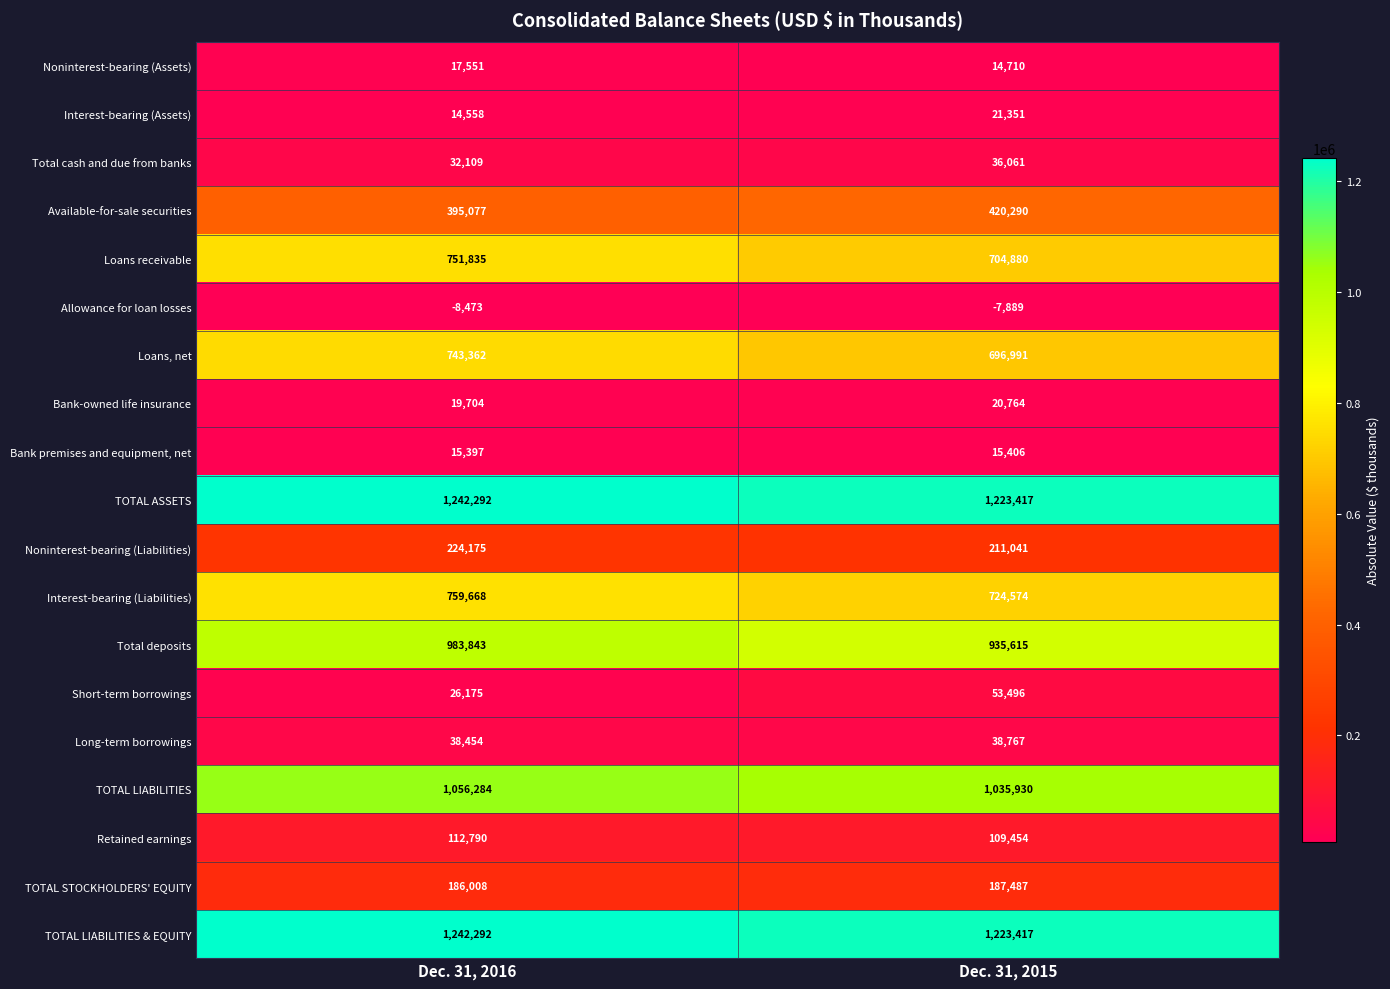

What is the sum of all Bank-owned life insurance values?

40468